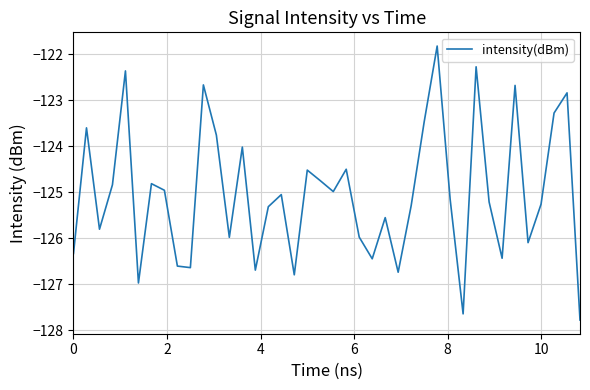

What is the difference between the maximum and minimum values?

6.0